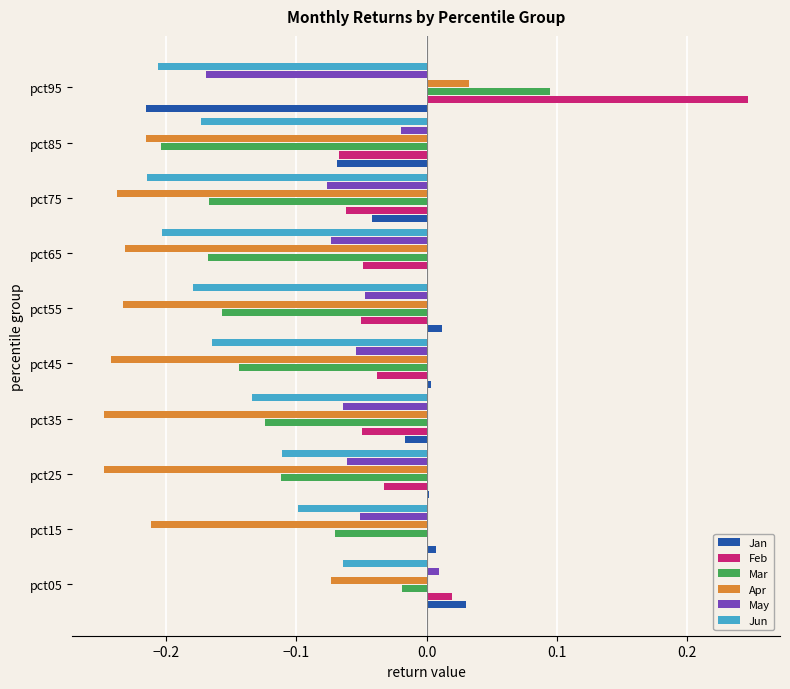

At which category is the sum across all series the highest?

pct05